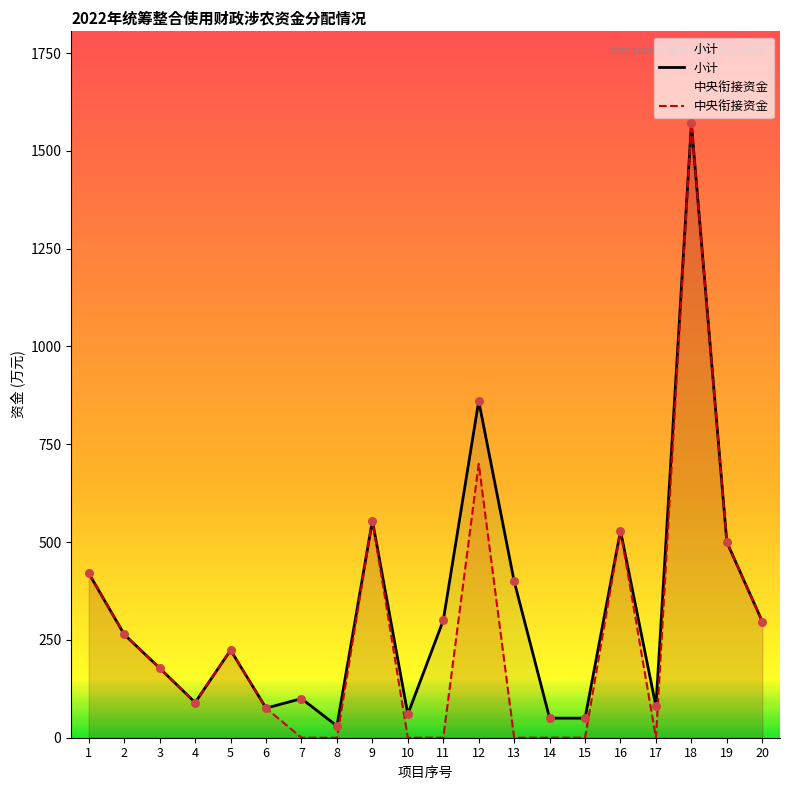

At which category is the sum across all series the highest?

18